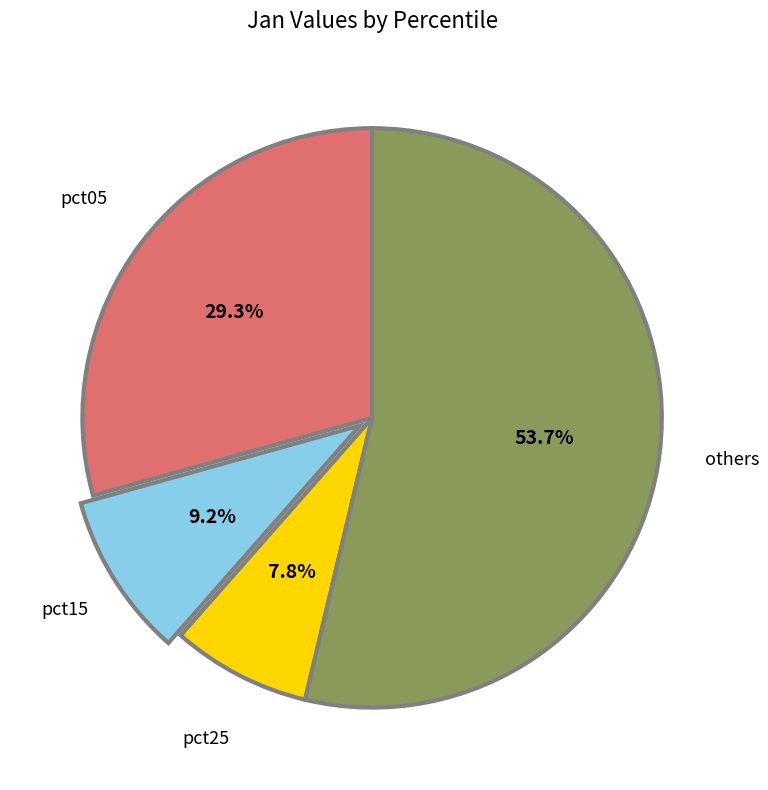

Count the number of slices in the pie.

4